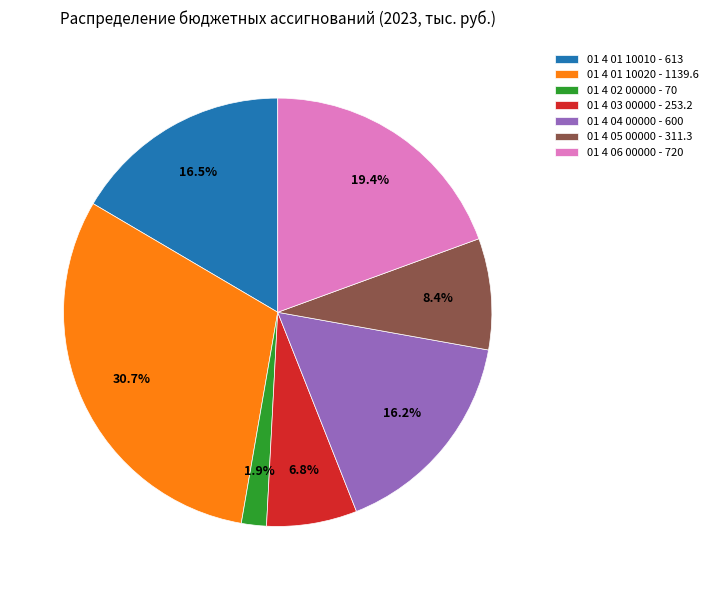

To the nearest percent, what percentage of the pie is 01 4 04 00000?

16%